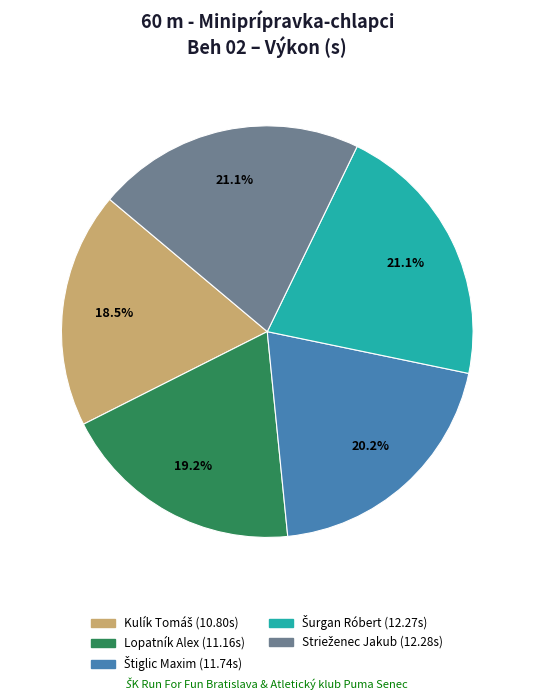

Is Lopatník Alex the majority of the pie?

No